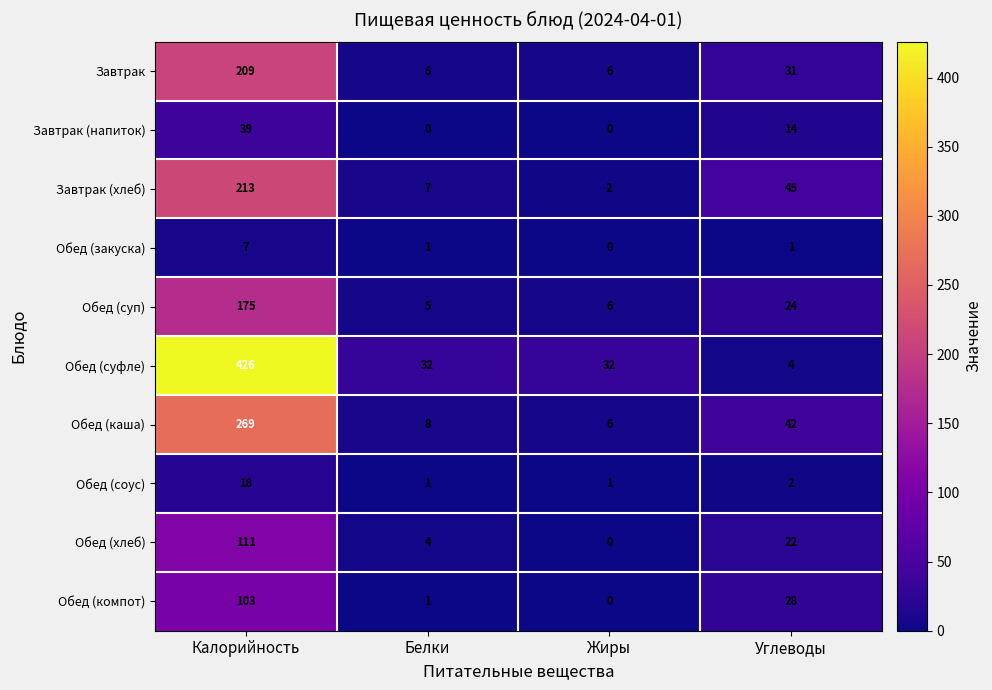

At which label does Обед (суп) first exceed 24?

Калорийность